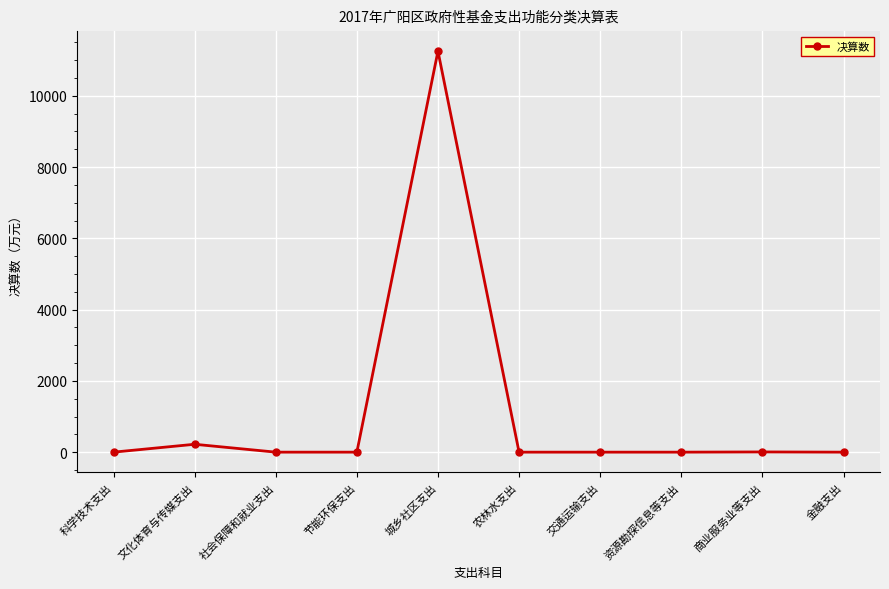

Which category has the highest value across all series?

城乡社区支出